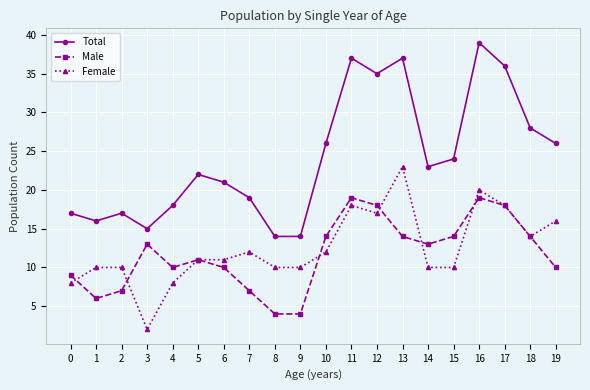

What is the smallest value displayed?

2